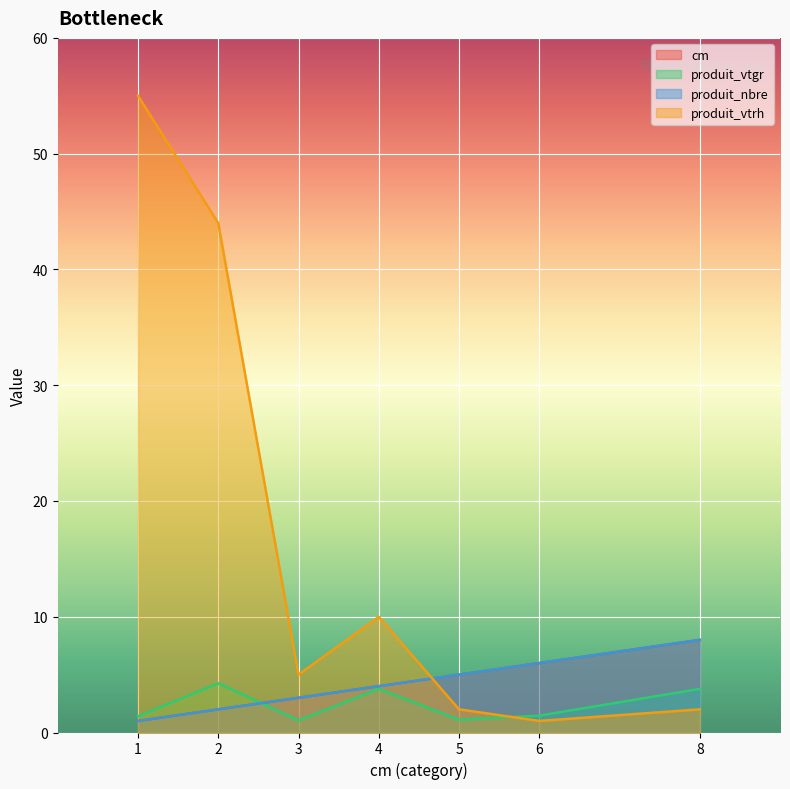

True or false: produit_nbre and cm cross at least once.

False